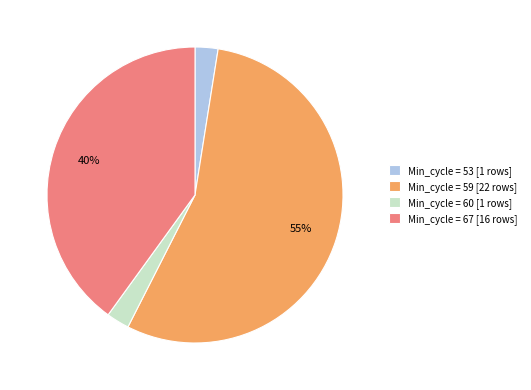

Which category has the biggest portion of the pie?

Min_cycle = 59 [22 rows]